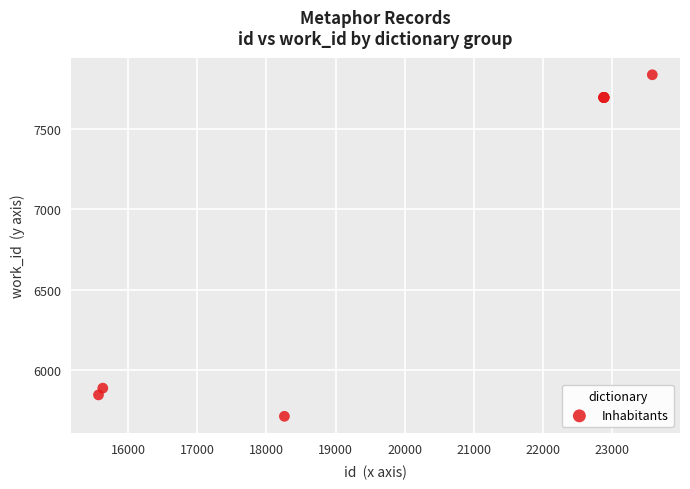

What Y value in the scatter plot is closest to 6773?

5887